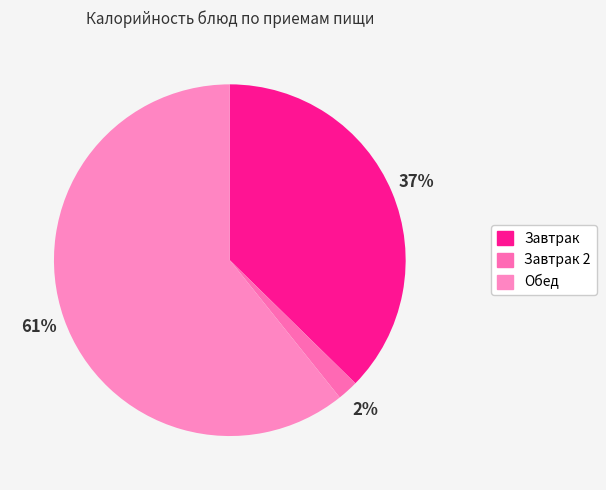

How many slices are in this pie chart?

3